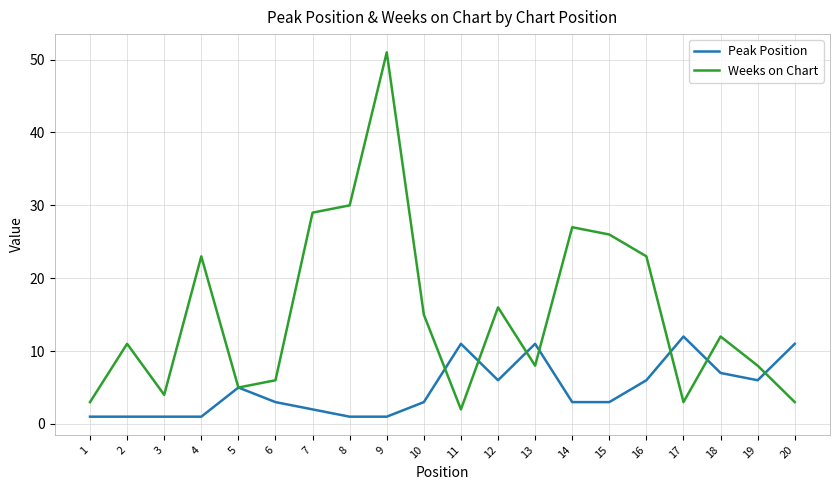

Reading left to right, extract all data points from this chart.

Peak Position: 1=1	2=1	3=1	4=1	5=5	6=3	7=2	8=1	9=1	10=3	11=11	12=6	13=11	14=3	15=3	16=6	17=12	18=7	19=6	20=11
Weeks on Chart: 1=3	2=11	3=4	4=23	5=5	6=6	7=29	8=30	9=51	10=15	11=2	12=16	13=8	14=27	15=26	16=23	17=3	18=12	19=8	20=3